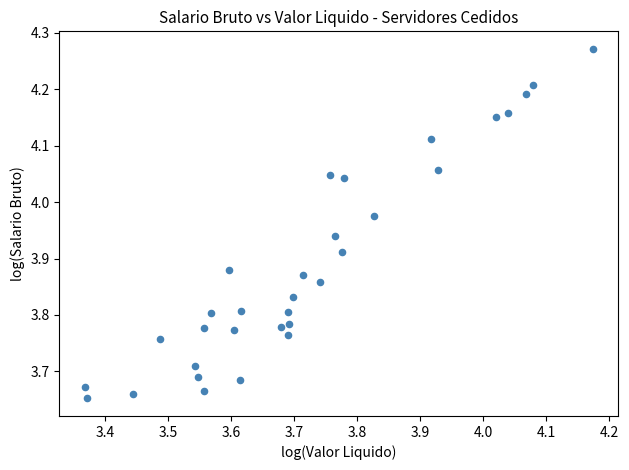

What is the range of Y values (max minus min)?

0.6